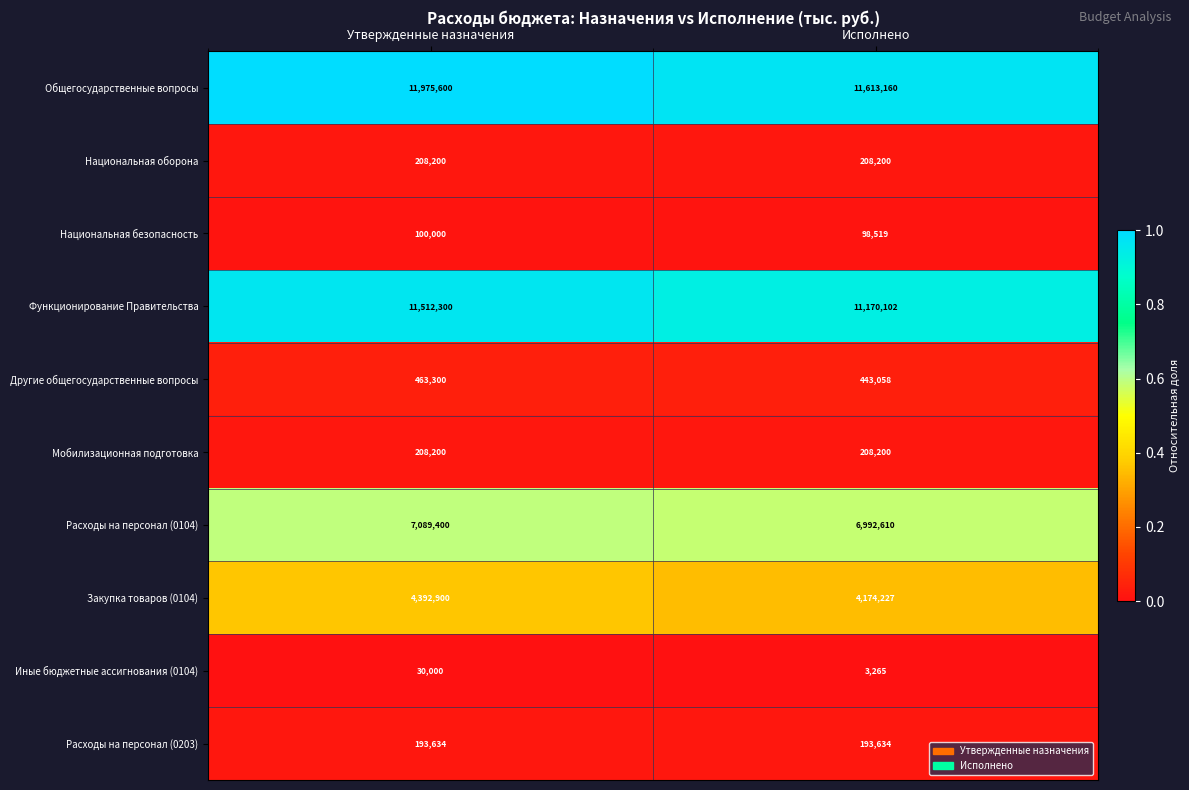

Which series has the largest total across all categories?

Общегосударственные вопросы